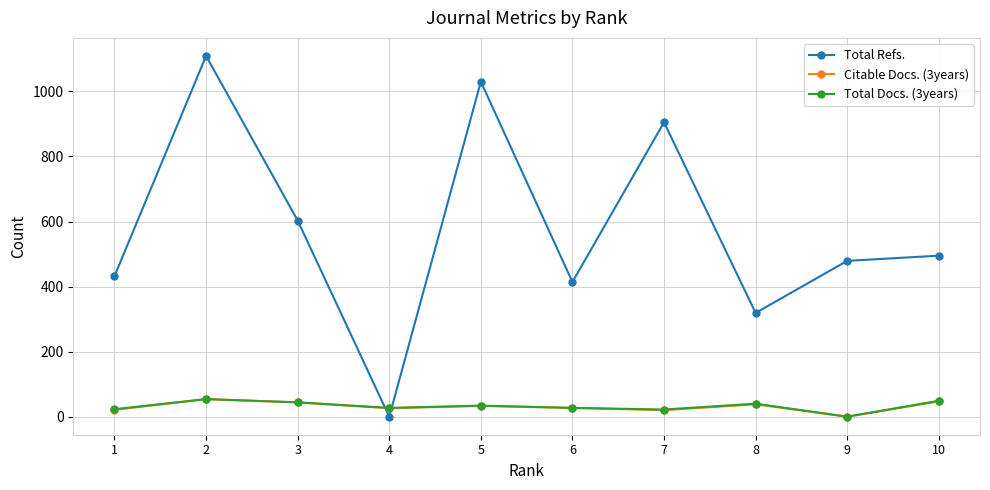

Which series has the largest range (max minus min)?

Total Refs.